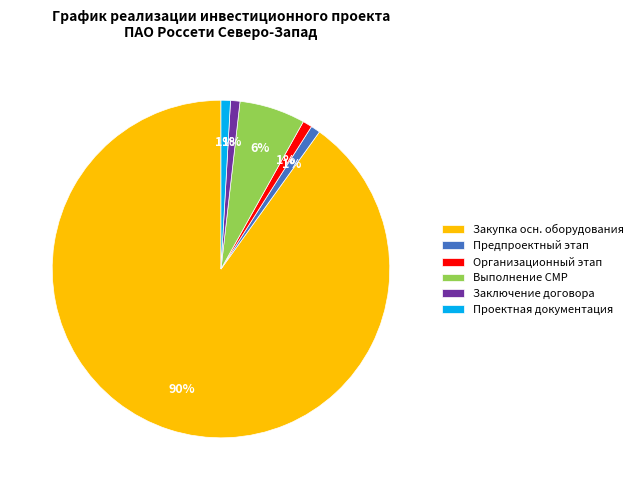

Between Закупка осн. оборудования and Заключение договора, which is larger?

Закупка осн. оборудования